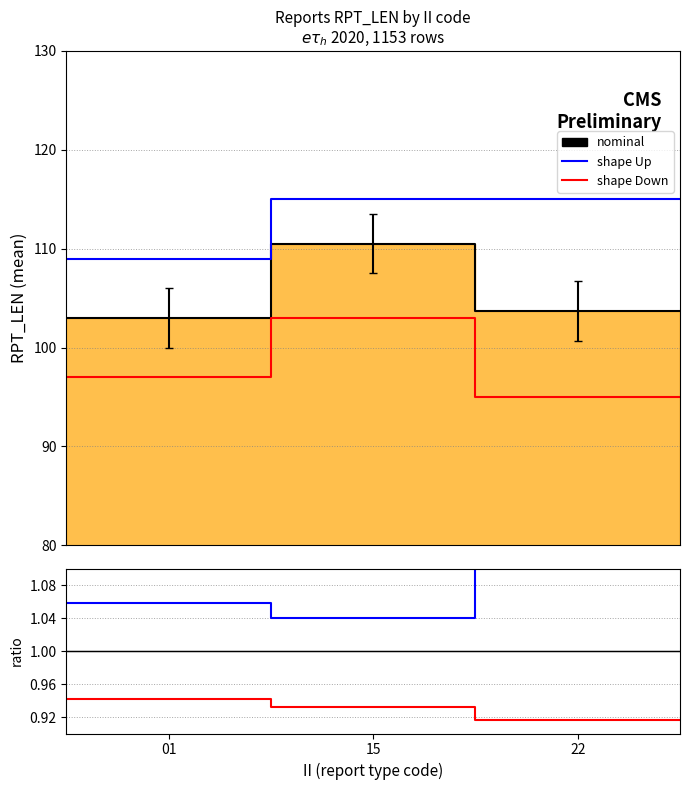

The nominal series shows 1.6 at 5. True or false?

False